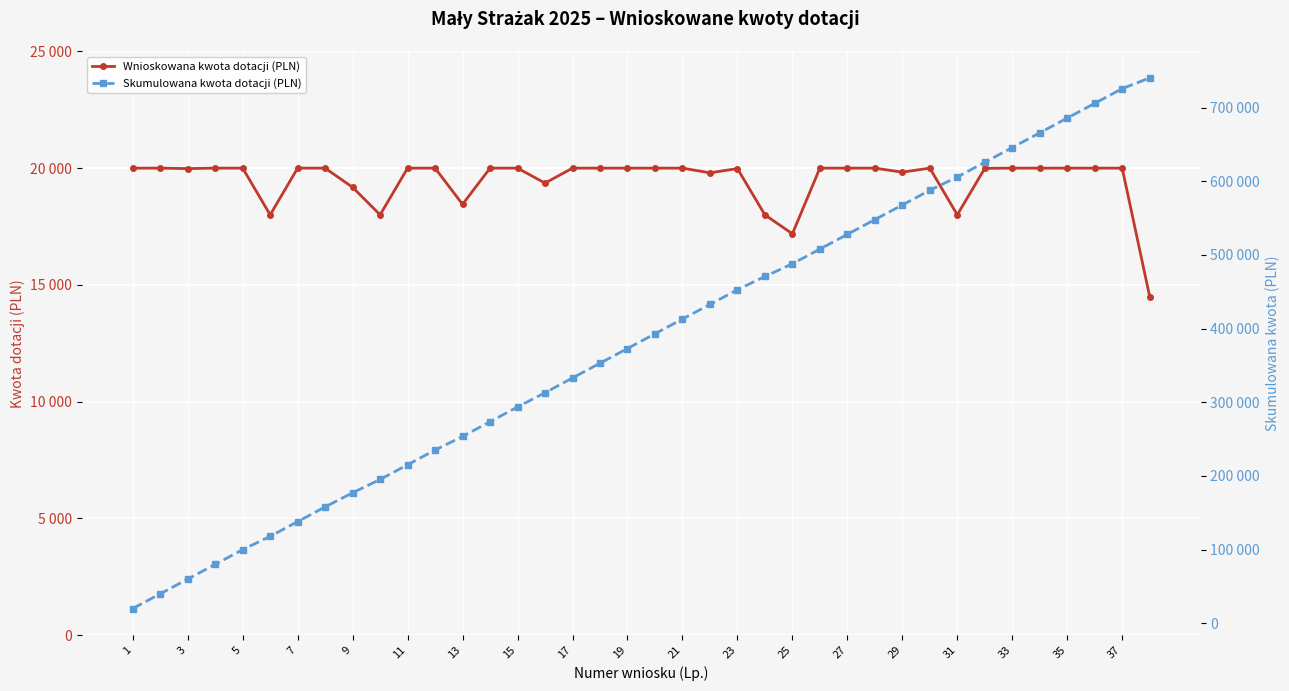

Is the value of Wnioskowana kwota dotacji (PLN) at 37 greater than the value of Skumulowana kwota dotacji (PLN) at 27?

No